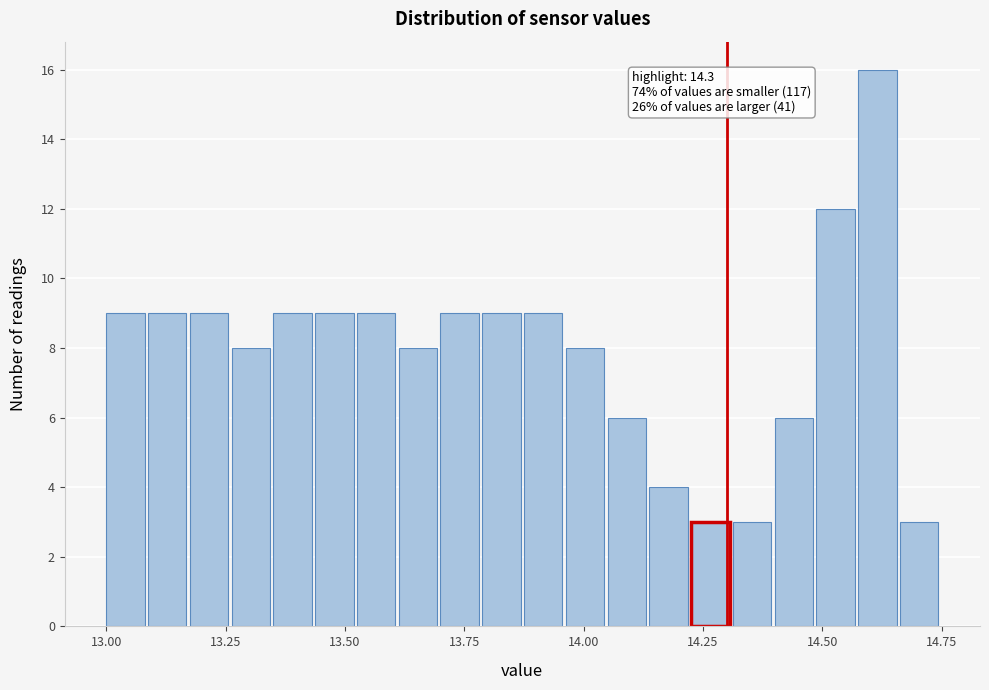

Around what value on the x-axis is the tallest bar? Give the approximate position of its centre, as read against the axis.

14.60